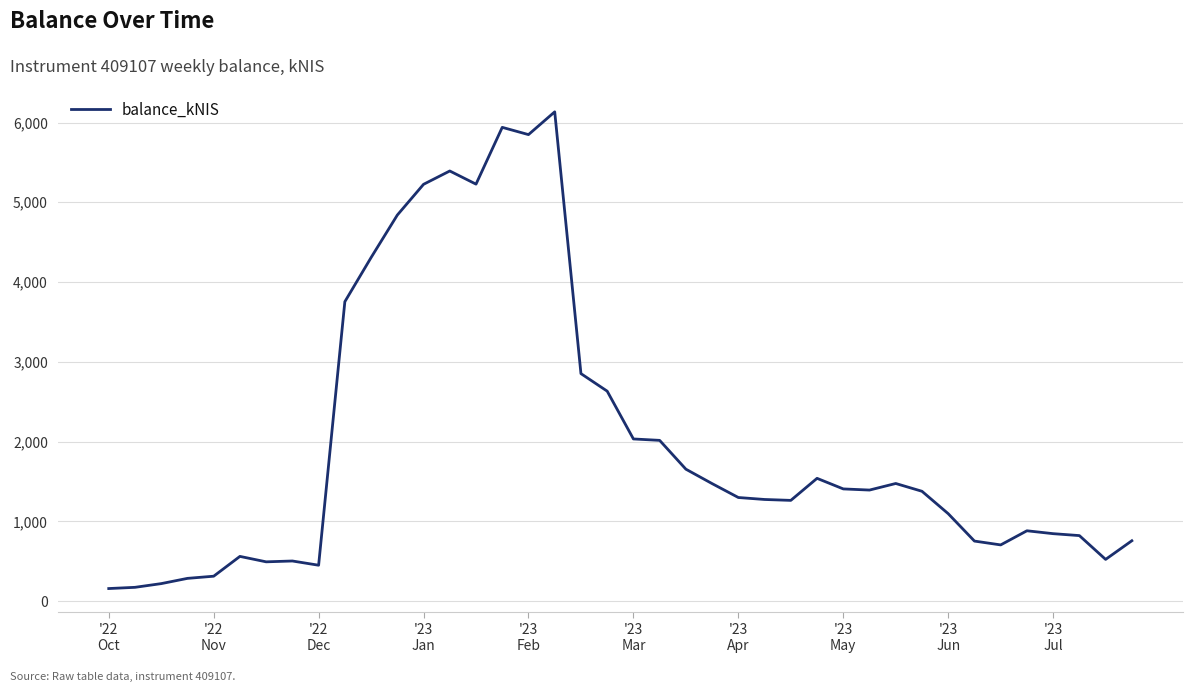

What is the maximum value shown in the chart?

6133.8